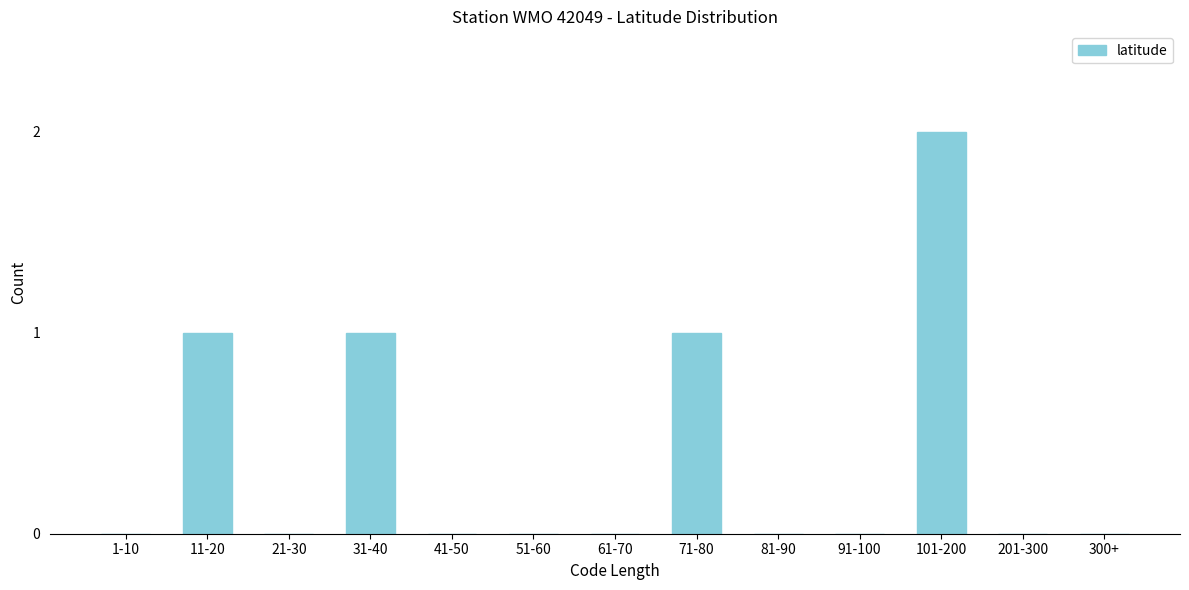

Reading left to right, extract all data points from this chart.

1-10=0	11-20=1	21-30=0	31-40=1	41-50=0	51-60=0	61-70=0	71-80=1	81-90=0	91-100=0	101-200=2	201-300=0	300+=0